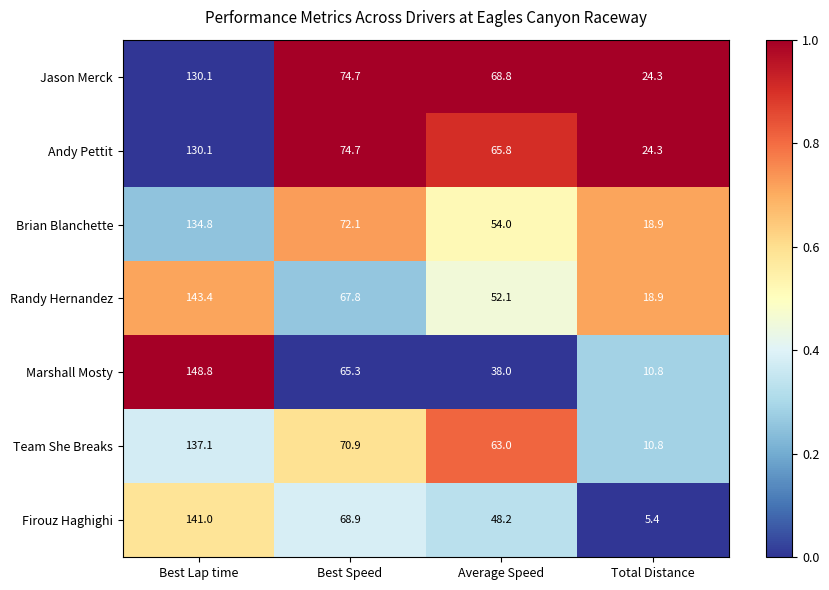

True or false: Andy Pettit has a value of 130.1 at Best Lap time.

True